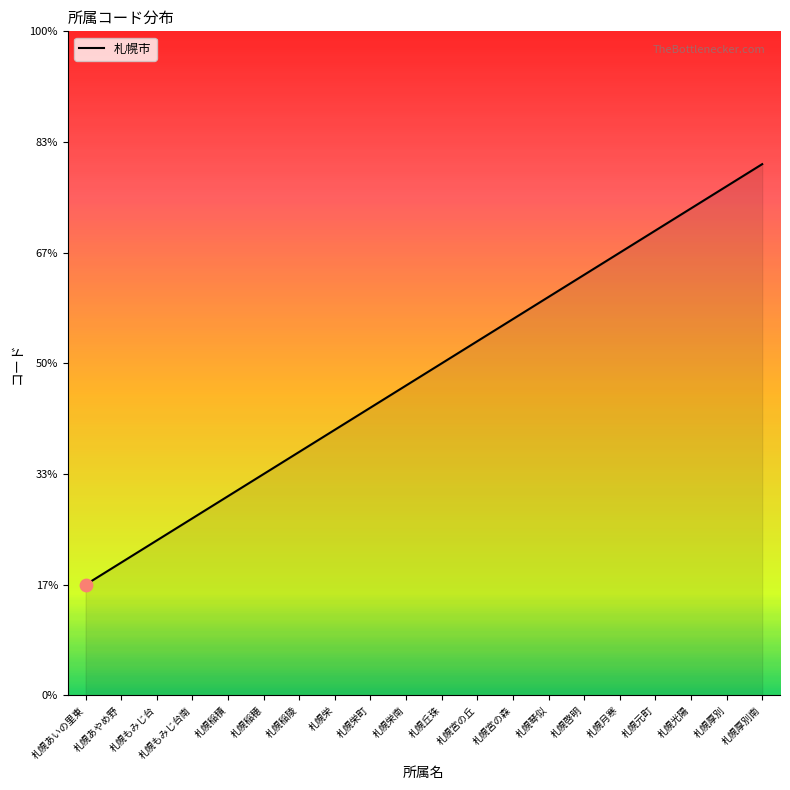

Does the chart have visible grid lines?

No